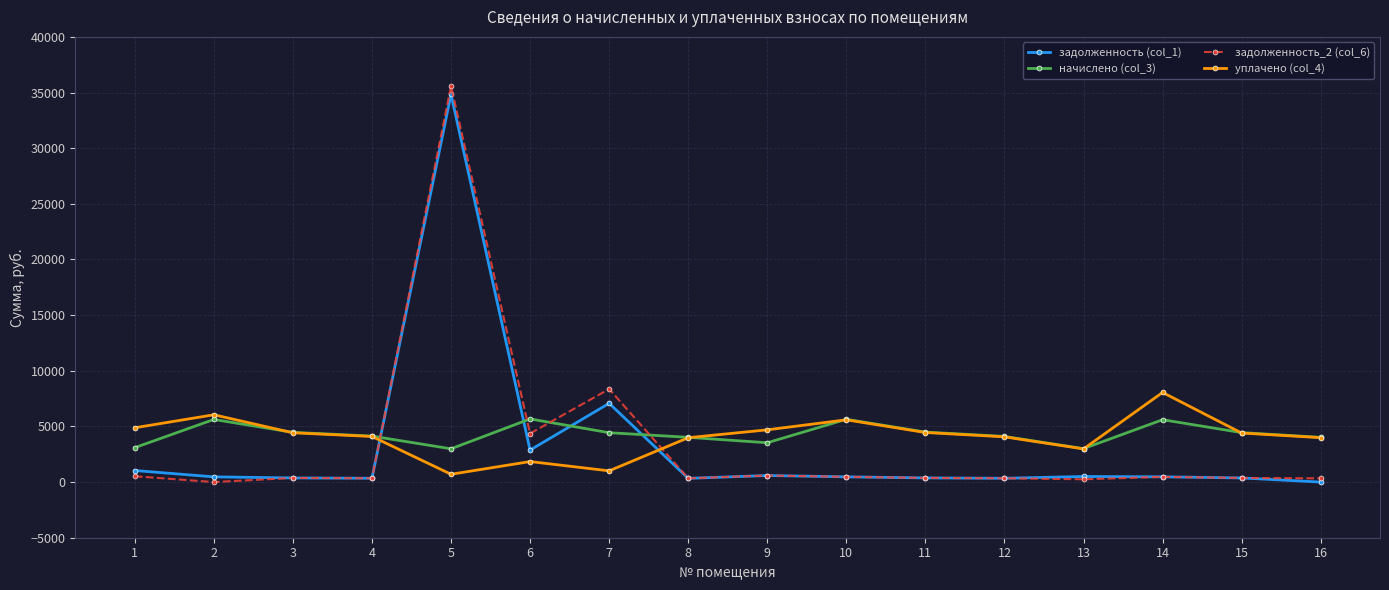

The value of задолженность_2 (col_6) at 2 is 20064.0. True or false?

False